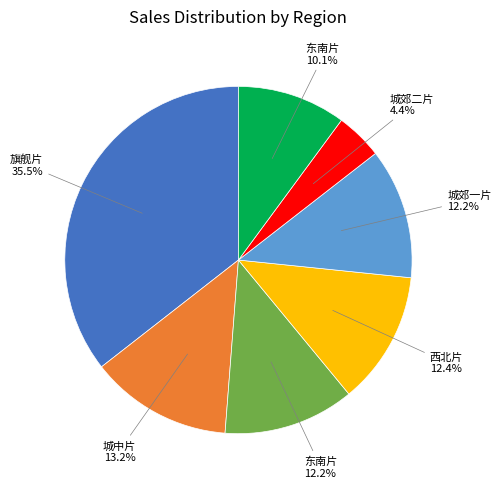

Does any single category account for the majority?

No